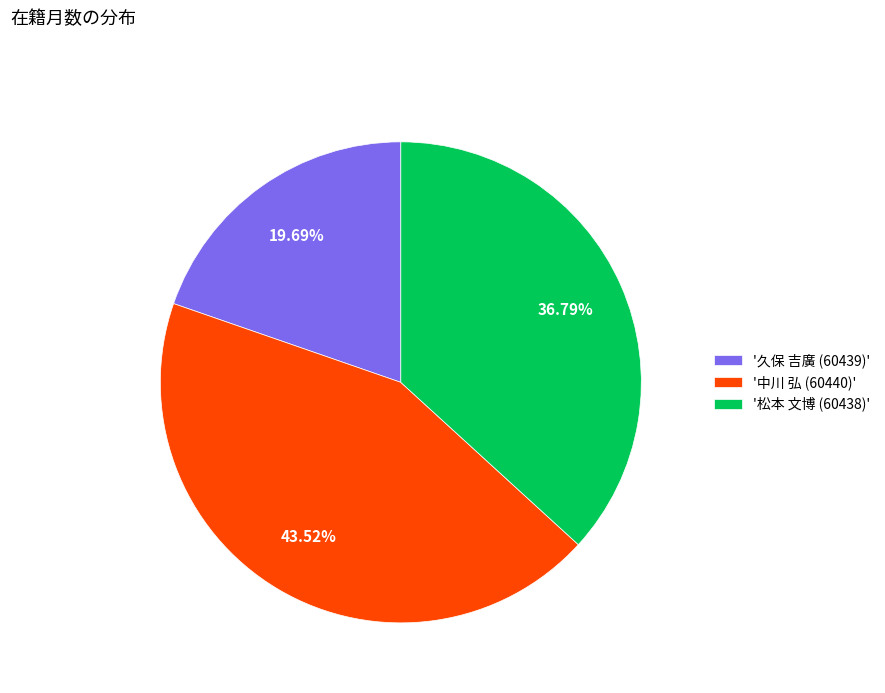

How many segments does this pie chart have?

3